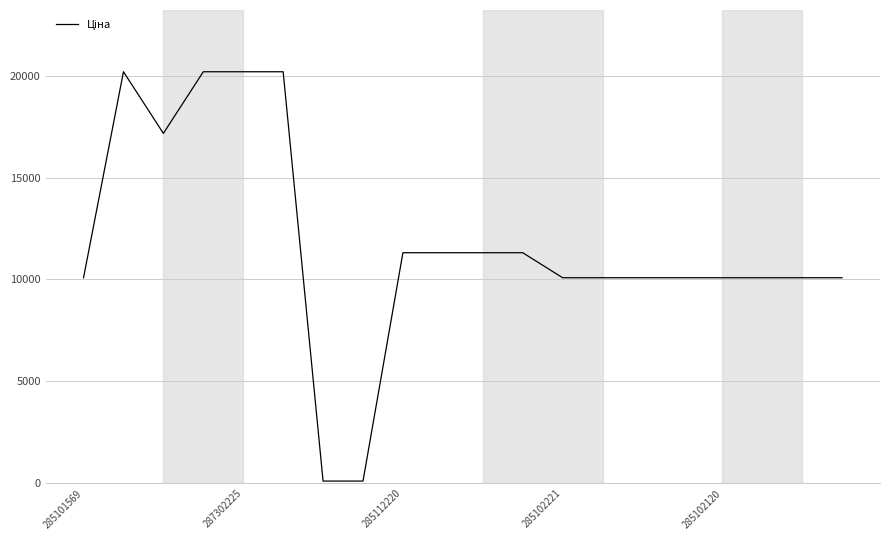

What is the maximum value shown in the chart?

20186.0